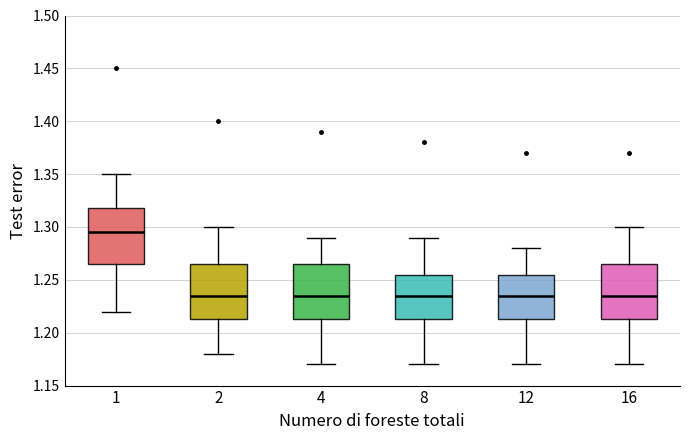

Where is the lower edge of the box at x = 16 on the y-axis? The values are not printed on the chart, so give them approximately, as read against the axis.

1.215